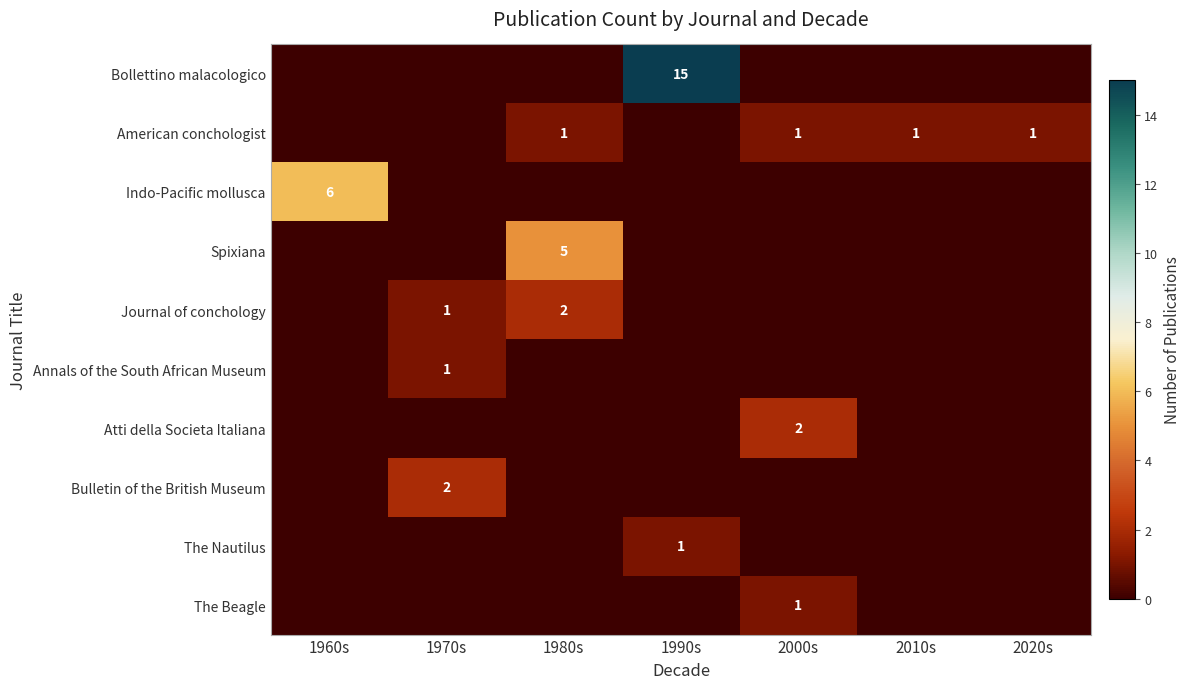

True or false: American conchologist has a value of 2 at 2010s.

False